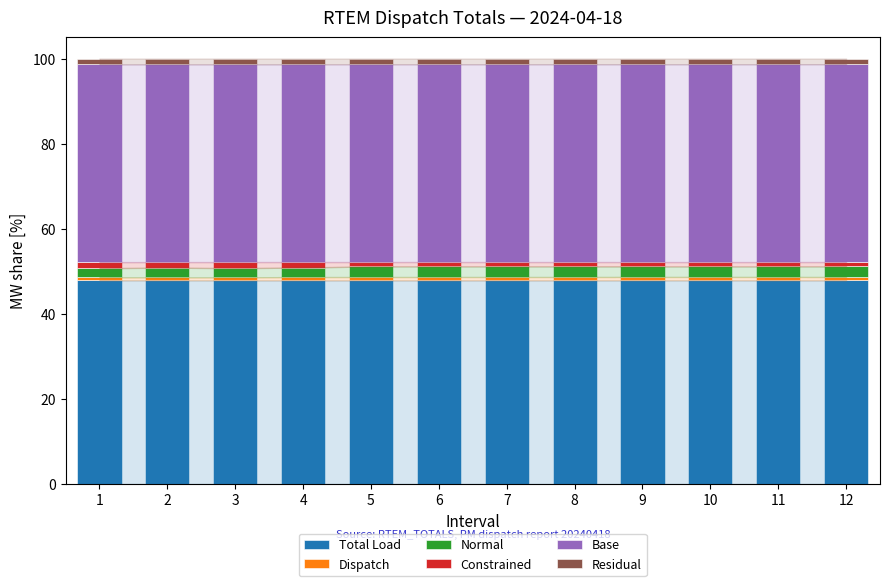

Read the Constrained value at 7.

1.0